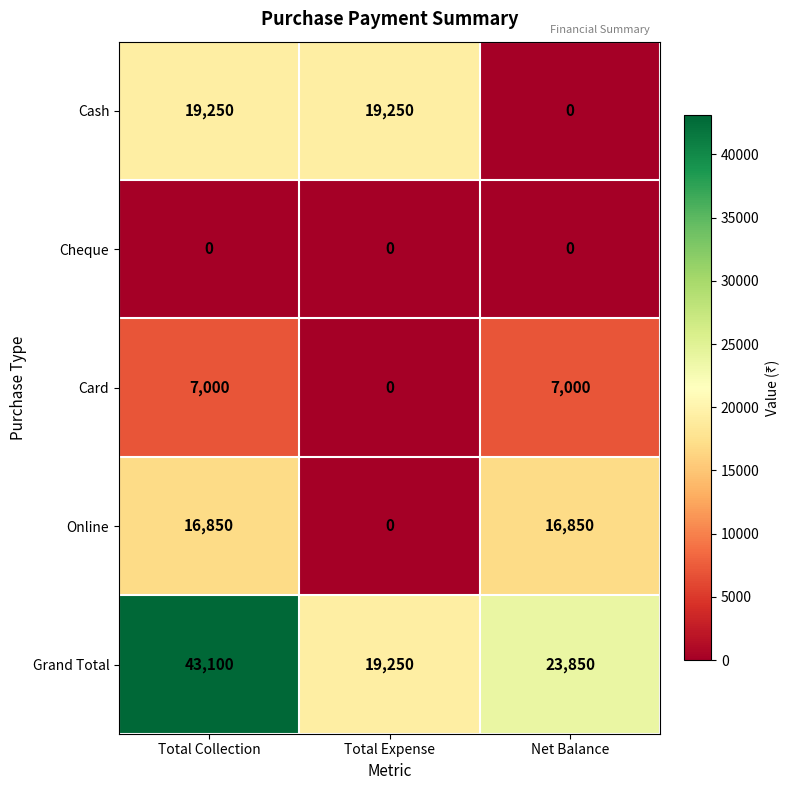

Rank the series by their maximum value, from highest to lowest.

Grand Total, Cash, Online, Card, Cheque